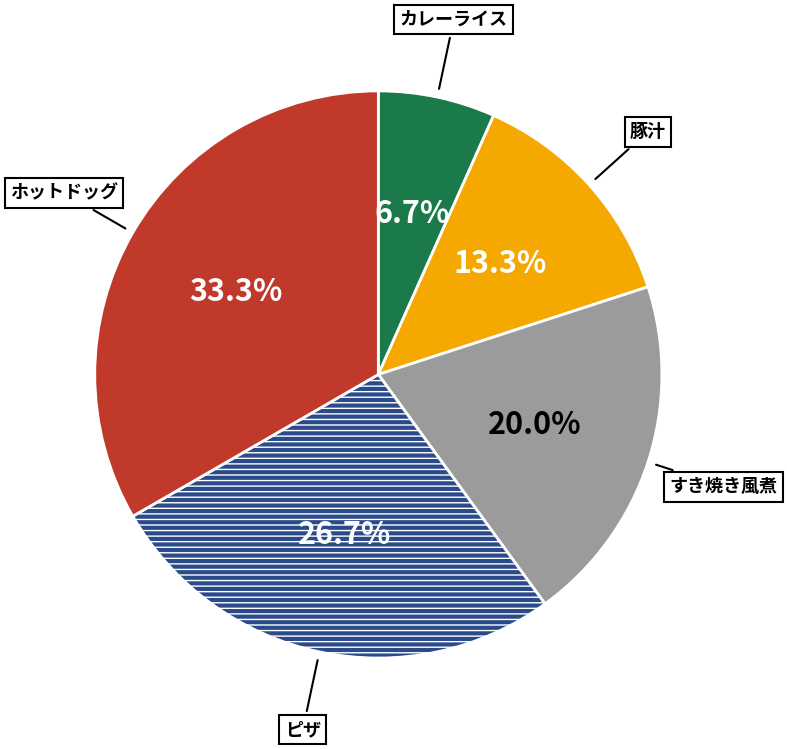

Does any single category account for the majority?

No